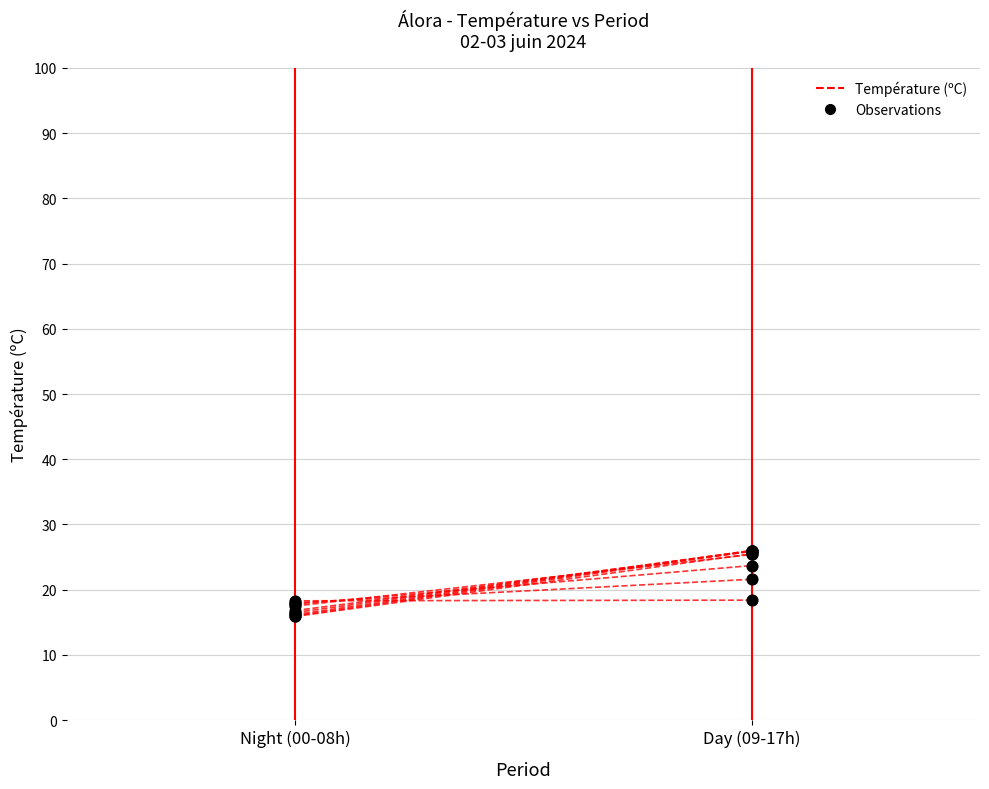

What is the change in value from Night (00-08h) to Day (09-17h)?

+9.9